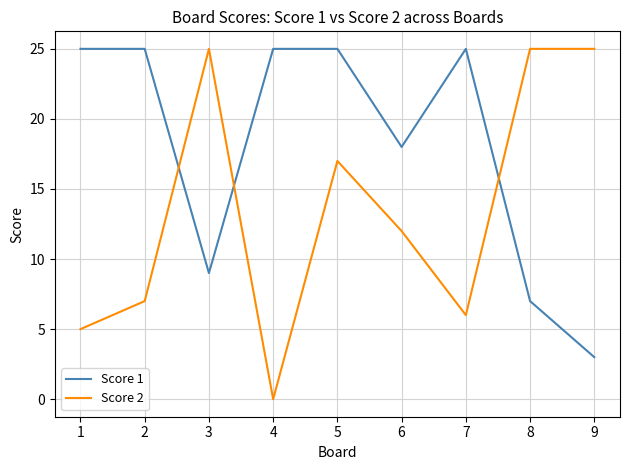

Is it true that Score 1 equals 37 at 4?

False